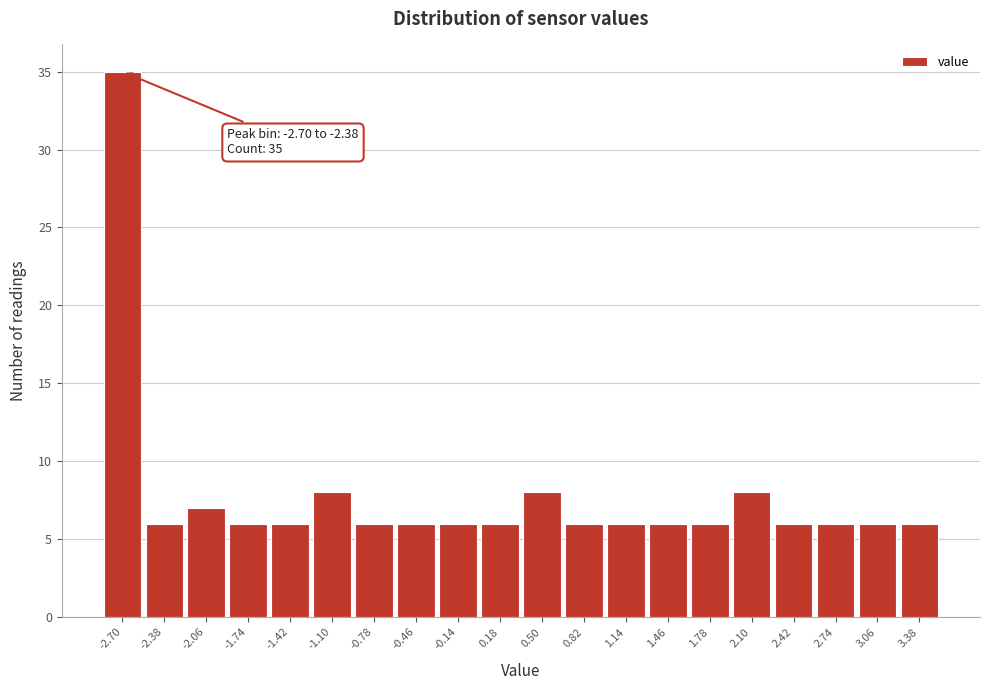

Reading left to right, what are all the values shown in this chart?

35	6	7	6	6	8	6	6	6	6	8	6	6	6	6	8	6	6	6	6